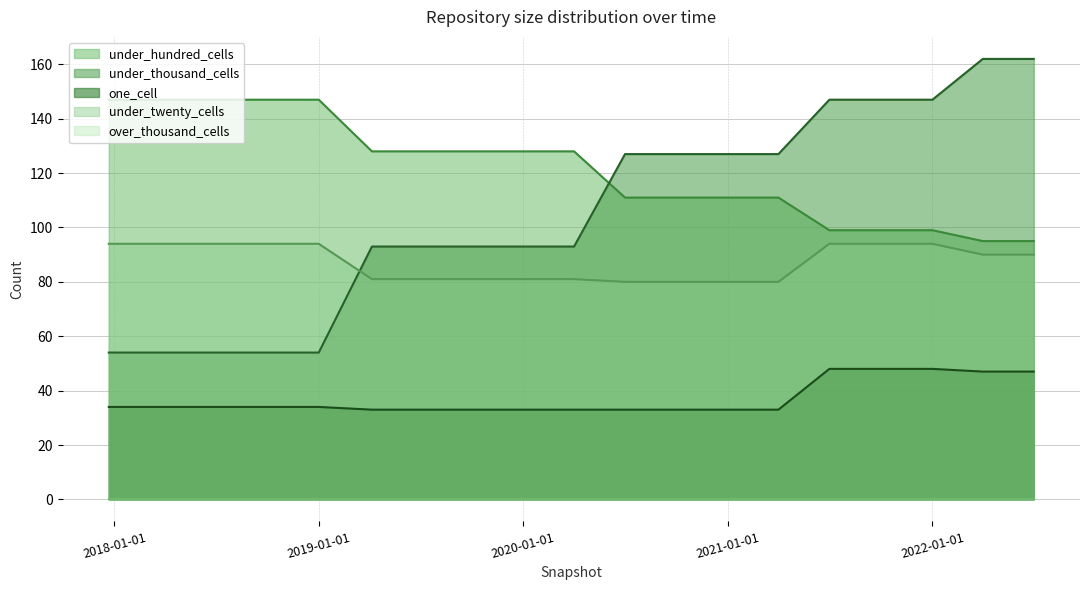

At how many categories does at least one series exceed 85?

19